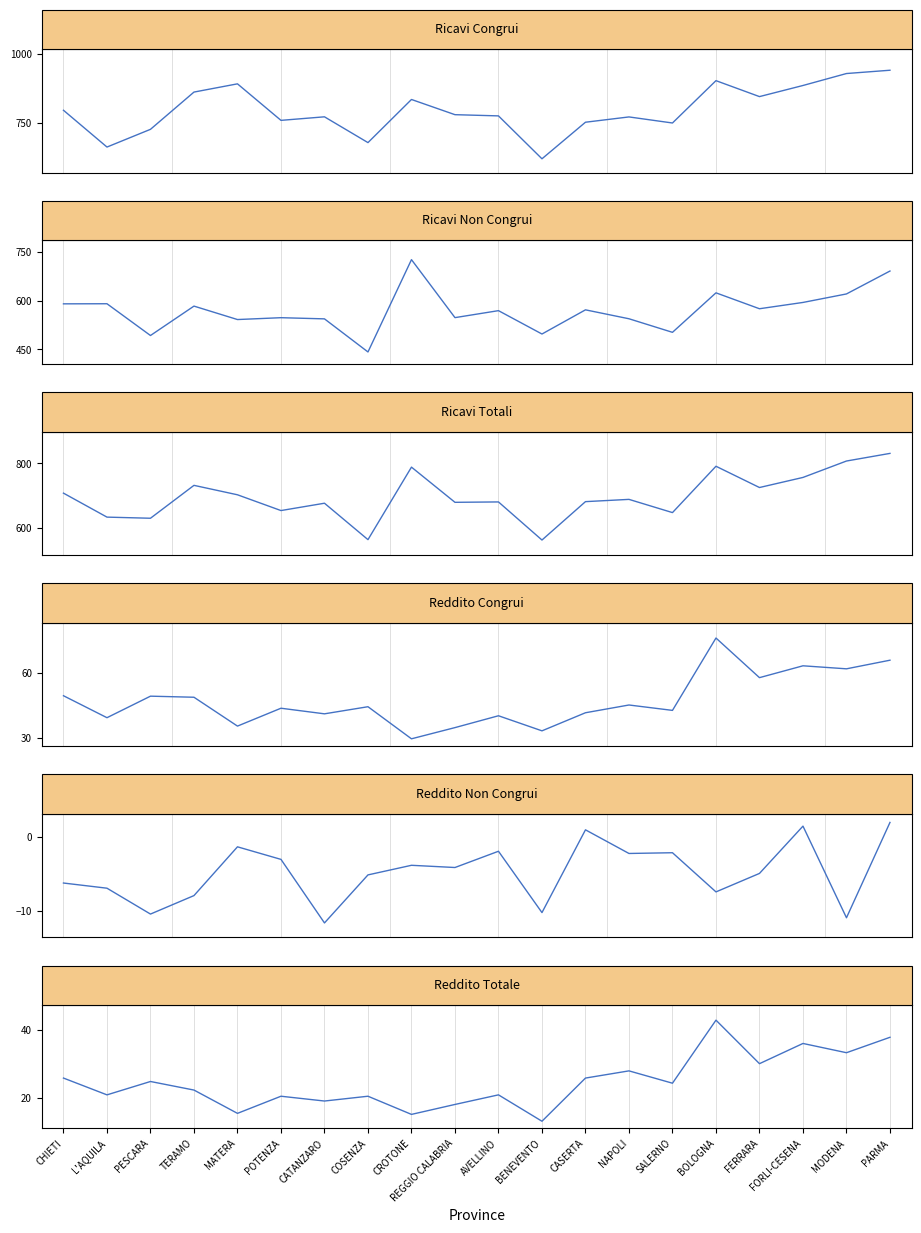

How many distinct data groups are displayed?

6